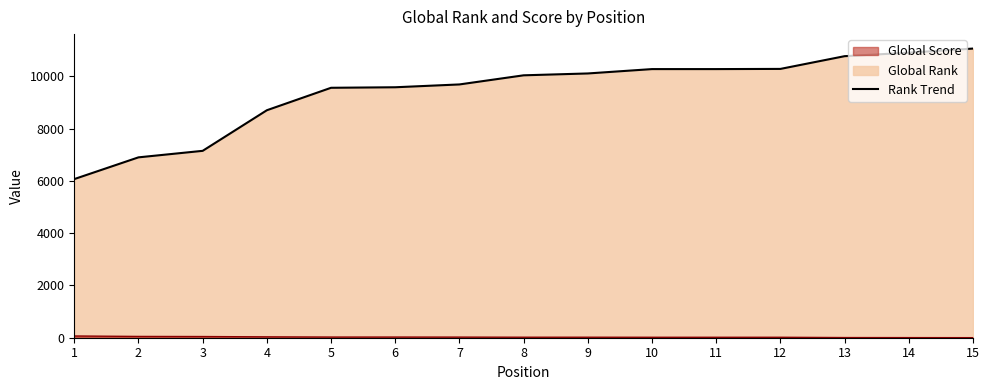

Does the chart have visible grid lines?

No